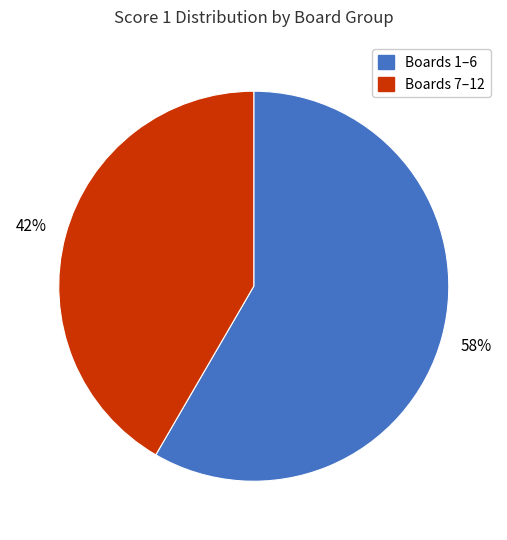

To the nearest percent, what is the average slice percentage?

50%